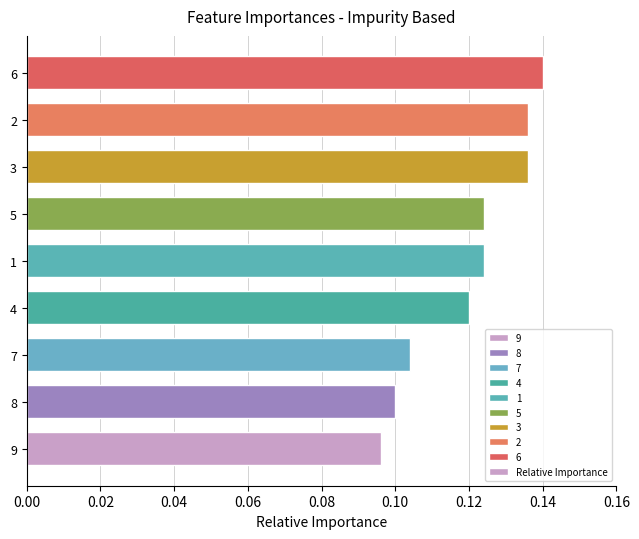

Is it true that the value at 5 is 0.2?

False